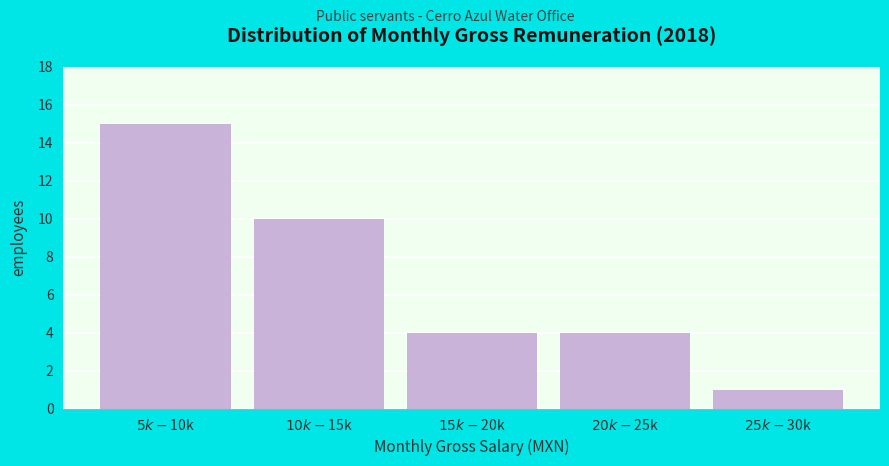

Reading left to right, what are all the values shown in this chart?

15	10	4	4	1